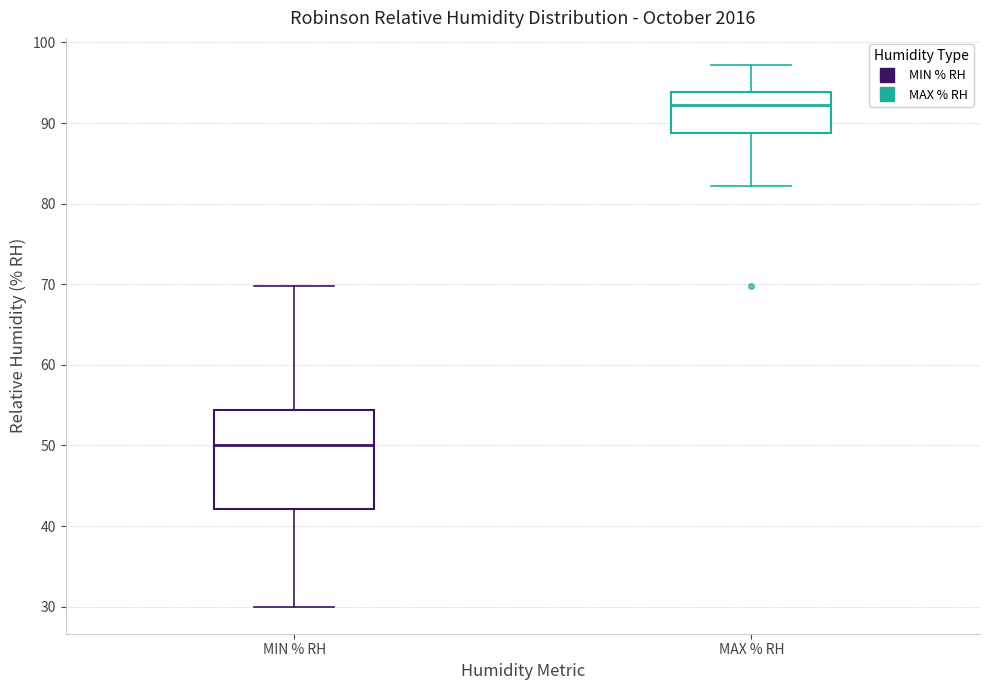

Reading left to right, read every box against the y-axis: the position of its median line, the range the box covers, and the ends of its whiskers. The values are not printed on the chart, so give them approximately, as read against the axis.

MIN % RH: median 50, box 42 to 54, whiskers 30 to 70
MAX % RH: median 92, box 89 to 94, whiskers 82 to 97